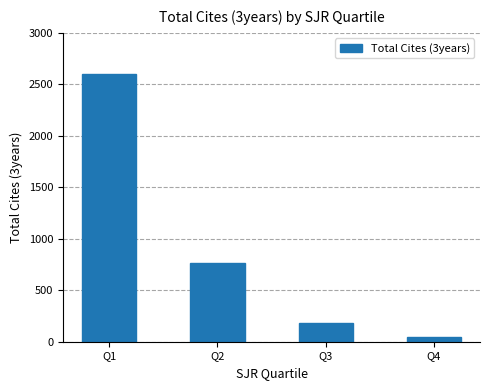

Where is the data nearest to the value 1325?

Q2